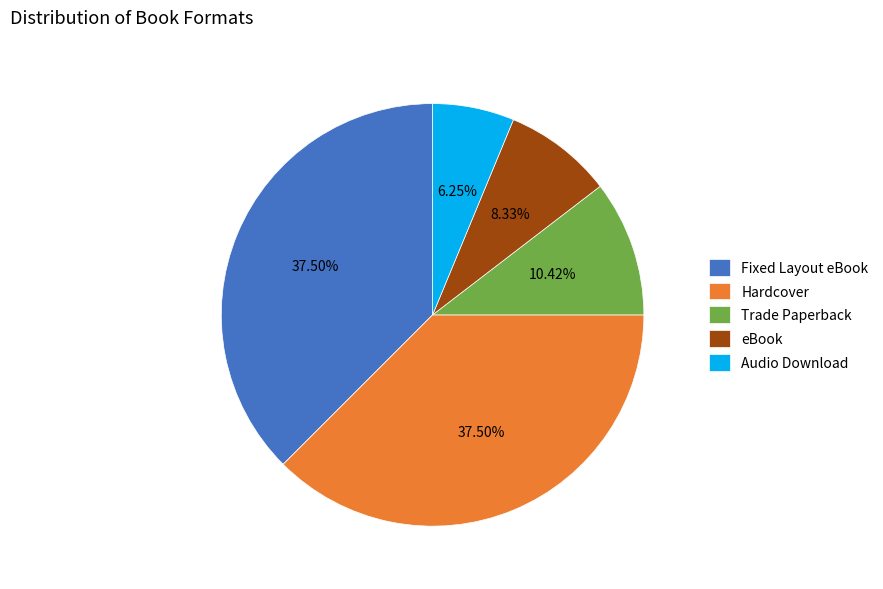

What is the ratio of the value at Fixed Layout eBook to the value at Audio Download?

6.0